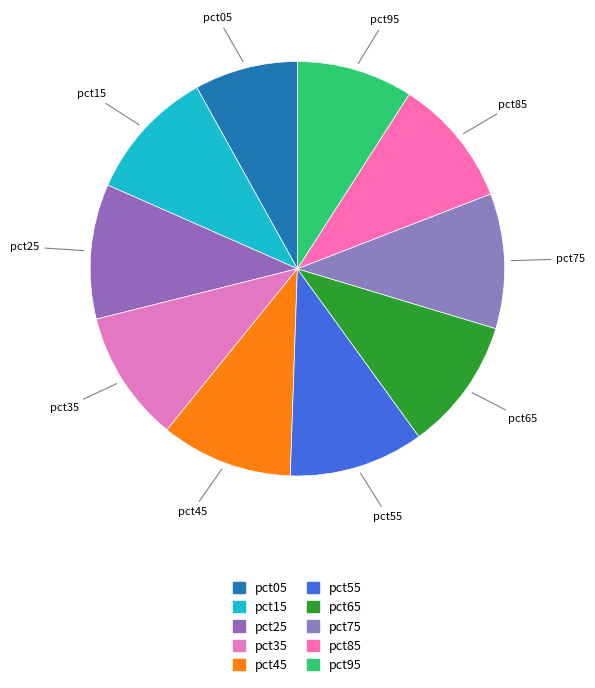

What is the smallest slice in the pie chart?

pct05